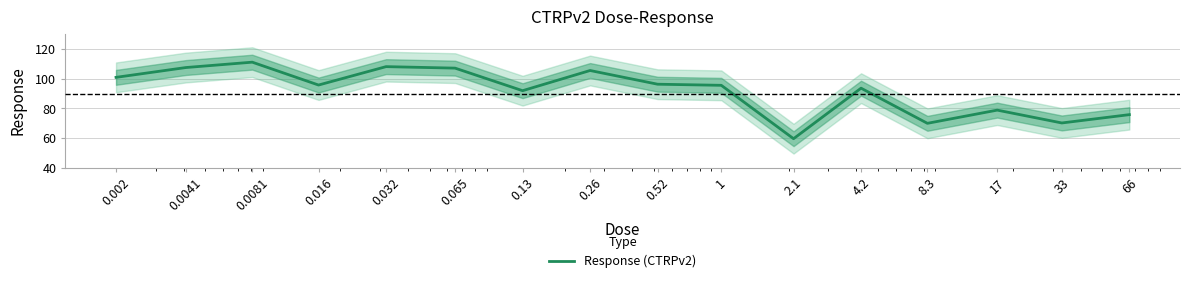

Rank the categories by value from highest to lowest.

0.0081, 0.032, 0.0041, 0.065, 0.26, 0.002, 0.52, 0.016, 1, 4.2, 0.13, 17, 66, 33, 8.3, 2.1